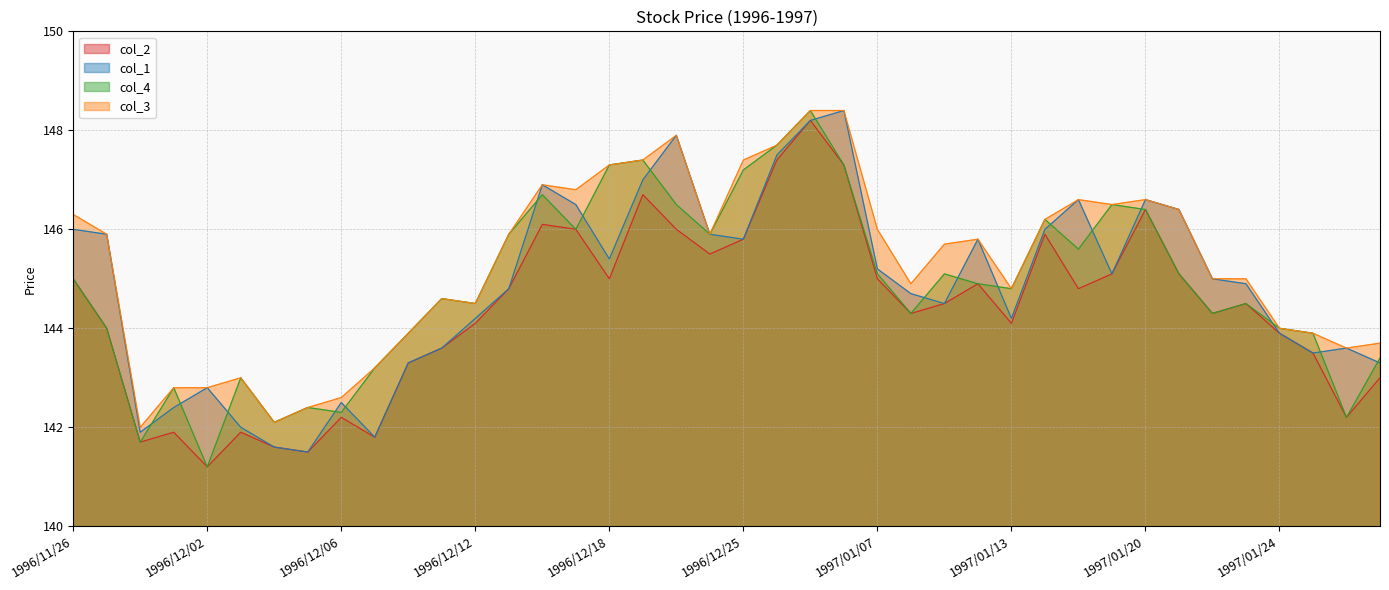

What is the greatest value displayed?

148.4